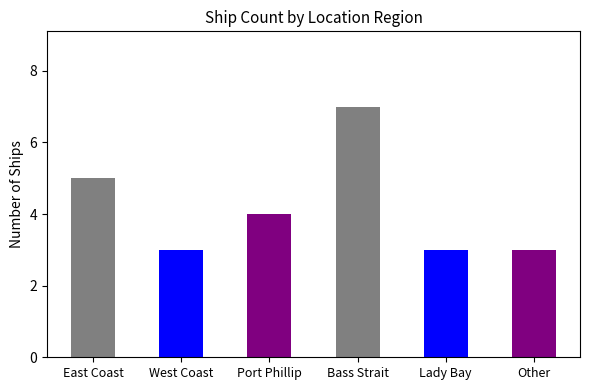

Does the chart contain stacked bars?

No